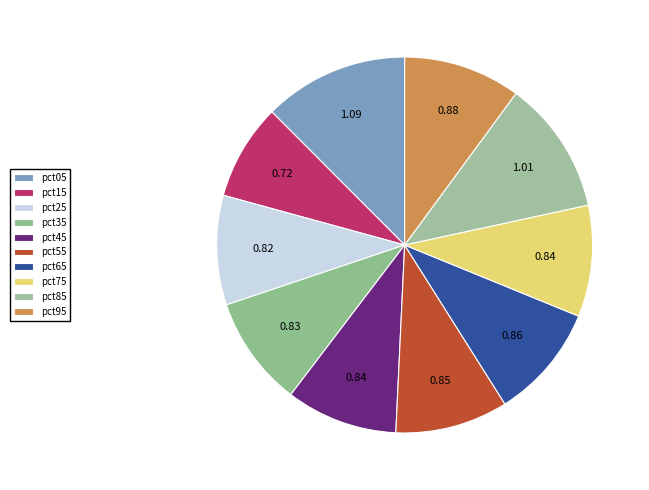

Is there a majority slice in this chart?

No